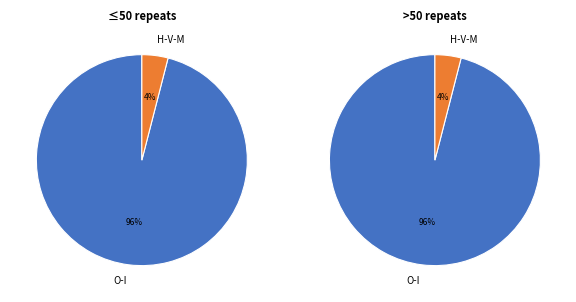

Is there any slice that represents more than half of the pie?

Yes